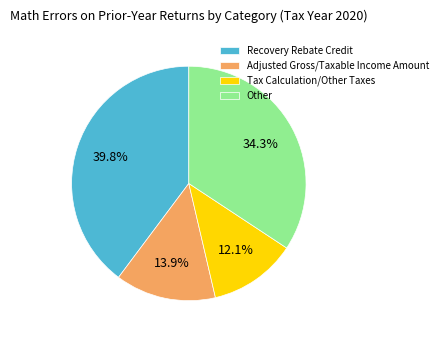

What percentage is NOT represented by Recovery Rebate Credit?

60.2%